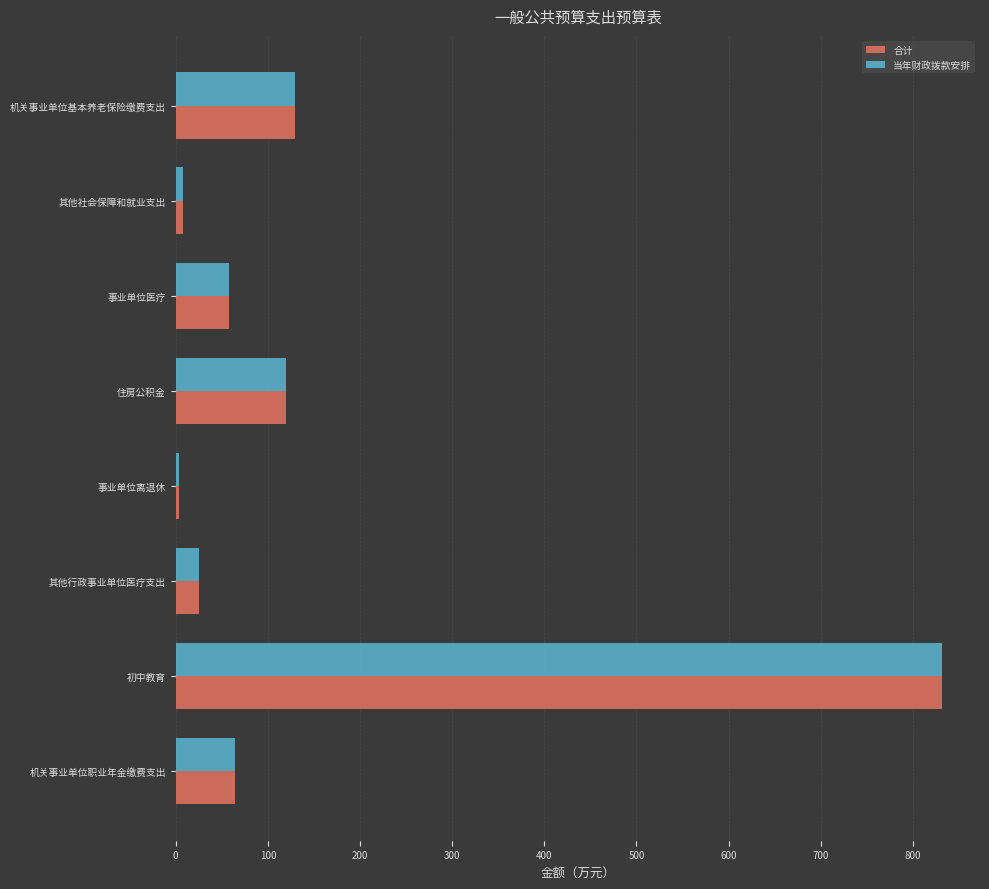

What is the average value of the 当年财政拨款安排 series?

154.8